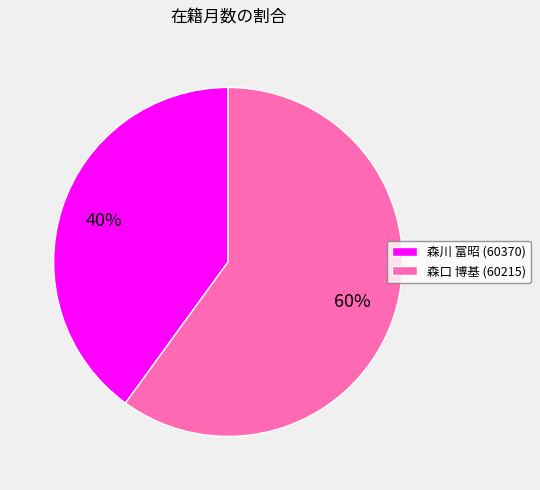

To the nearest percent, what is the average slice percentage?

50%